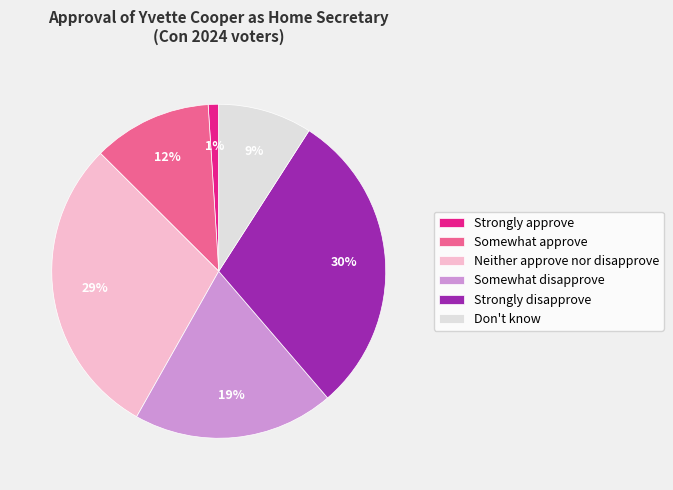

Which has a higher value, Strongly approve or Somewhat approve?

Somewhat approve